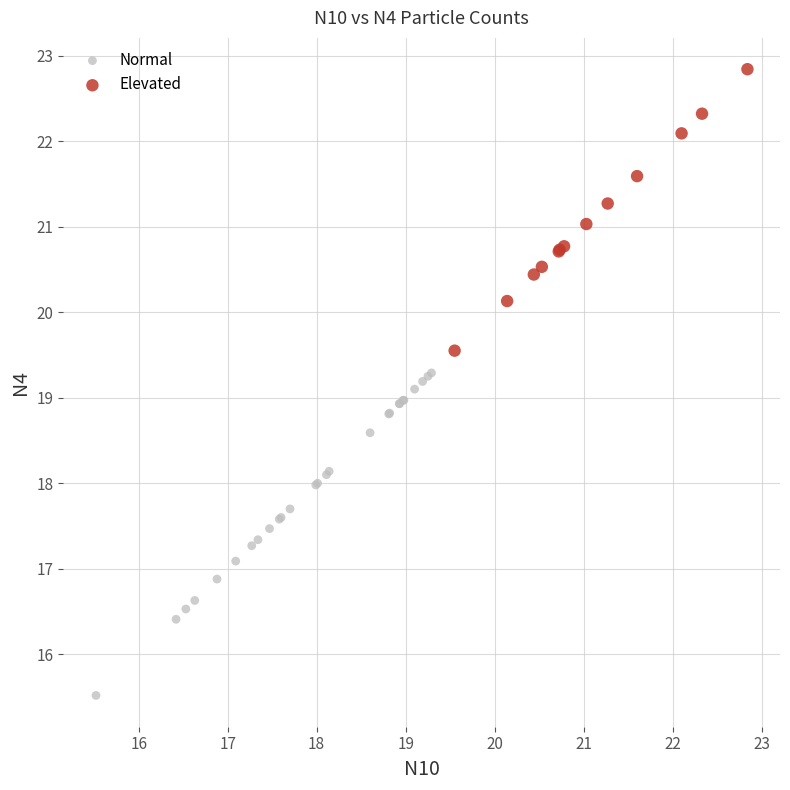

Which series reaches the maximum Y coordinate?

Elevated